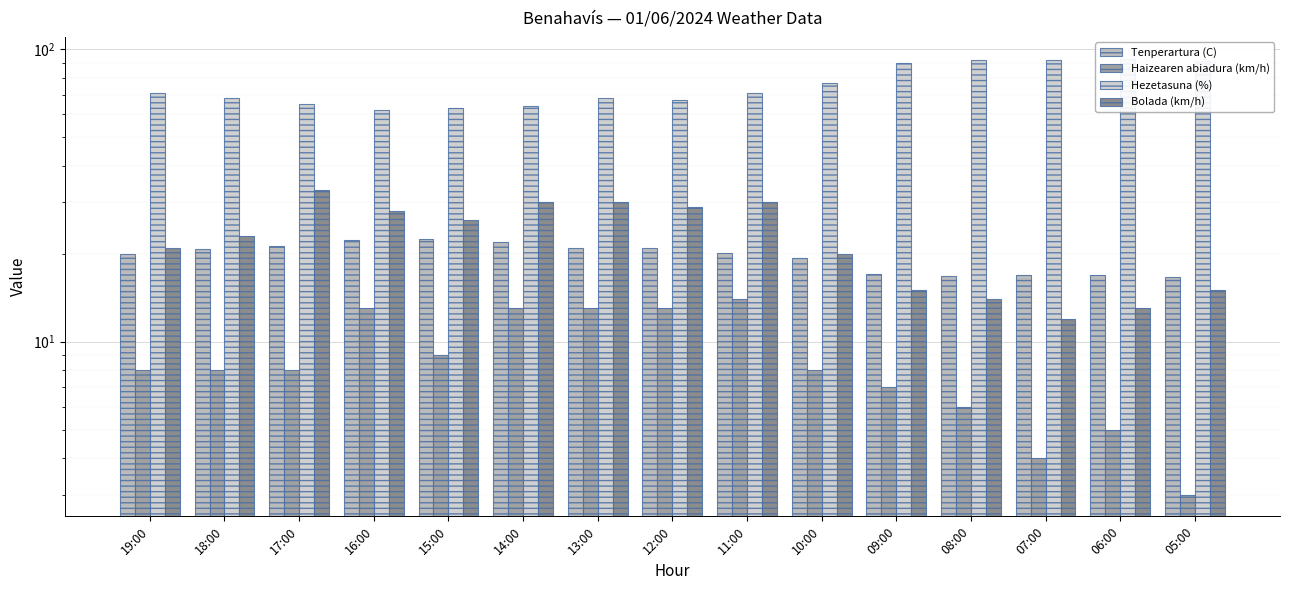

What is the greatest value displayed?

93.0